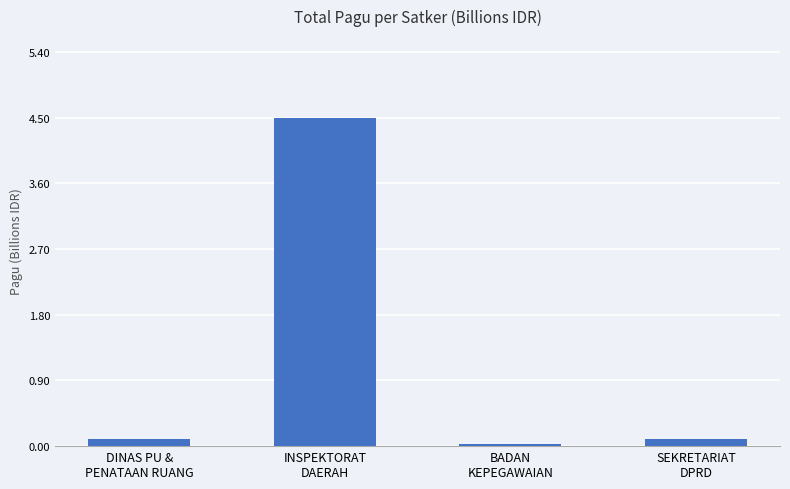

What is the average value?

1.2